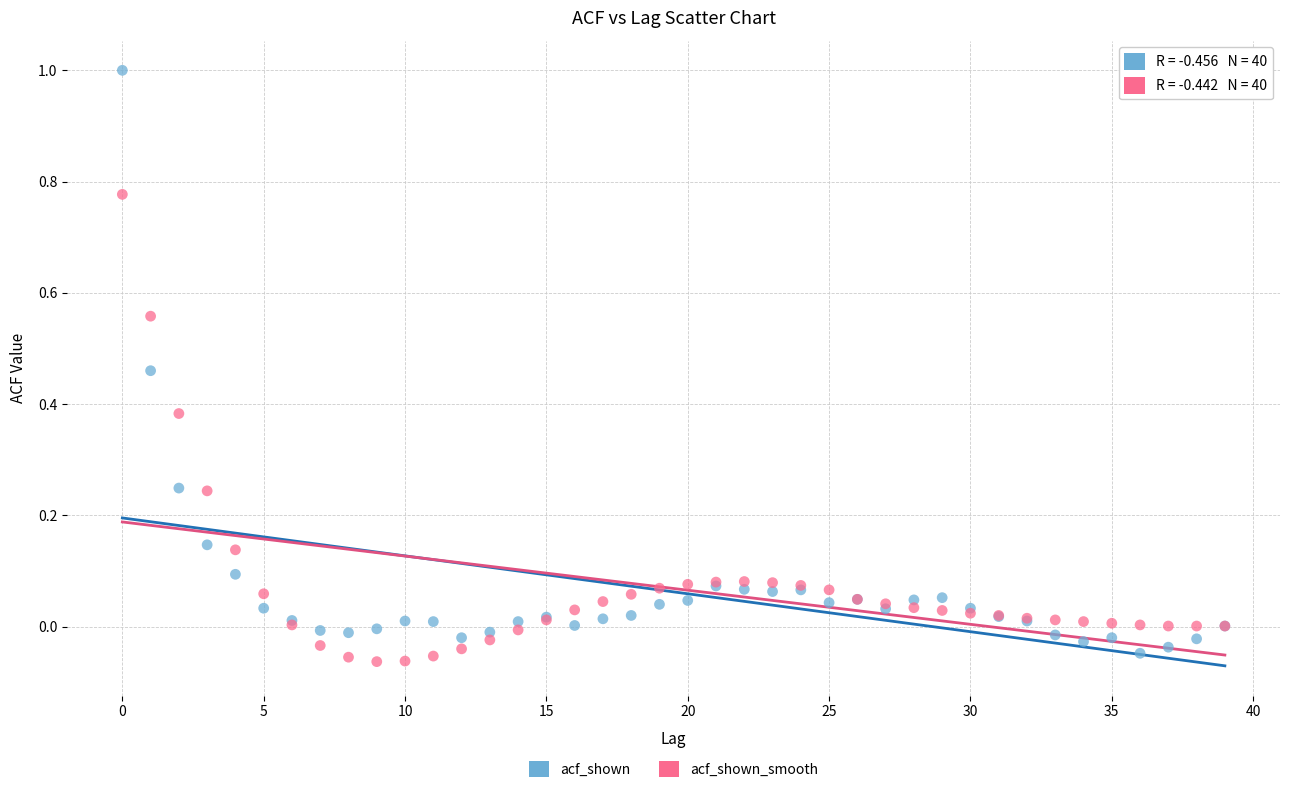

What are all the series names shown in the legend?

acf_shown, acf_shown_smooth